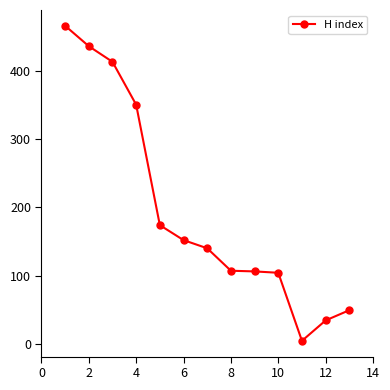

What is the maximum value shown in the chart?

467